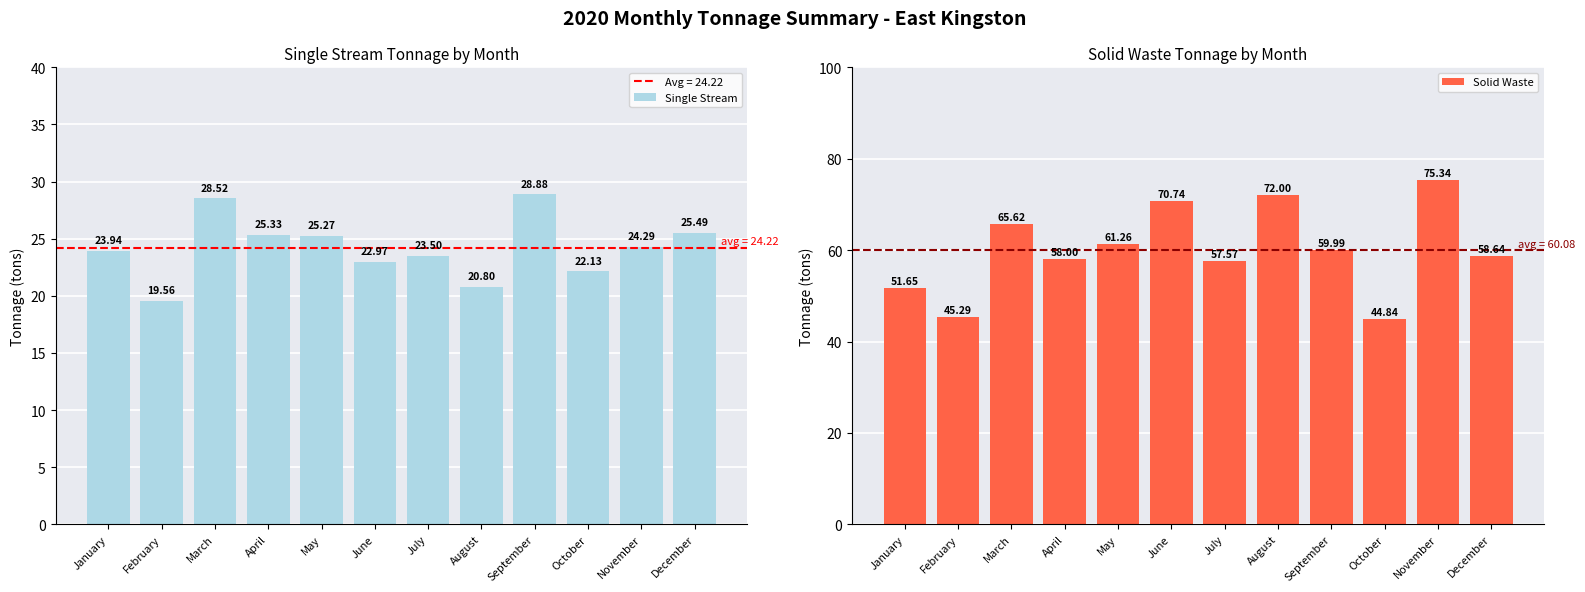

At how many categories does at least one series exceed 69?

3